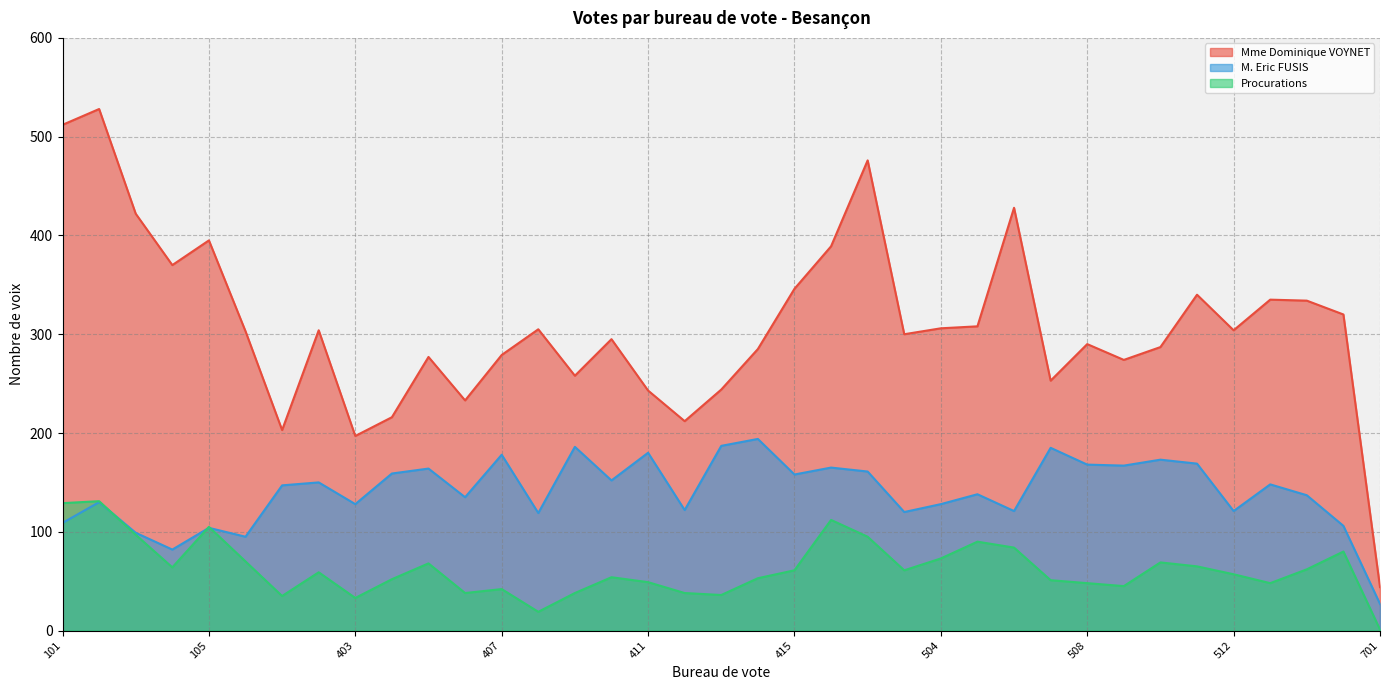

Rank the series by their maximum value, from highest to lowest.

Mme Dominique VOYNET, M. Eric FUSIS, Procurations